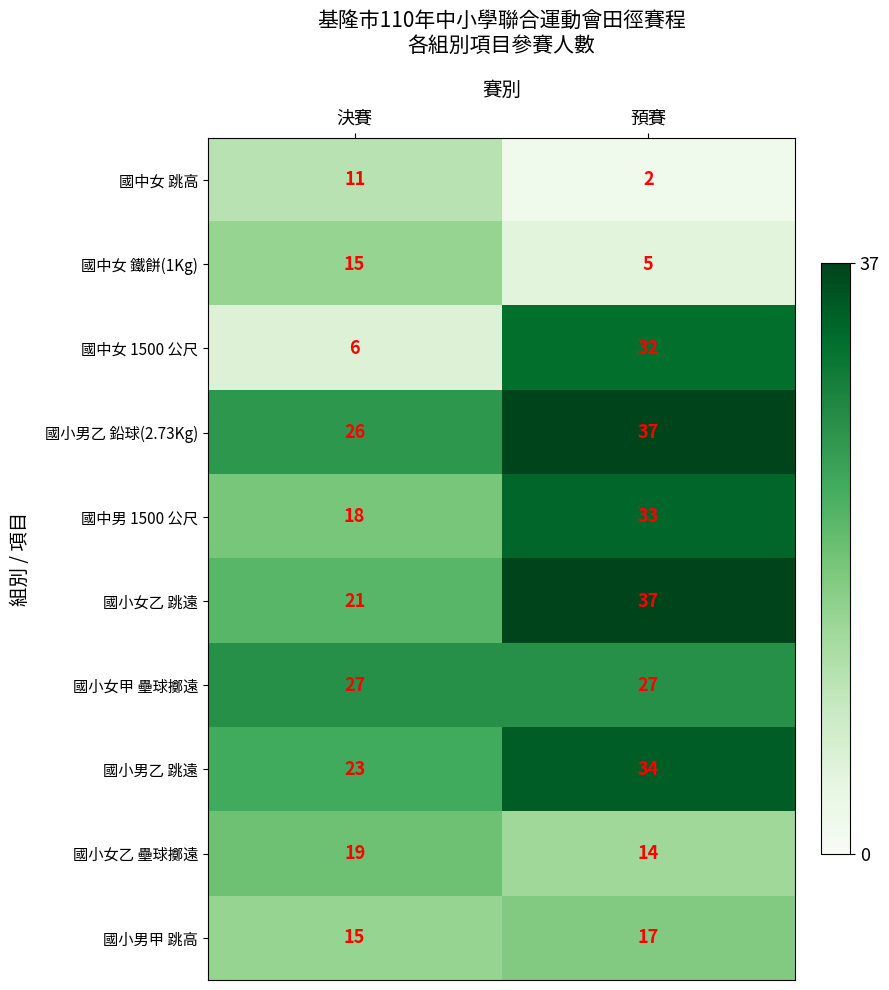

What is the sum of all 國小女甲 壘球擲遠 values?

54